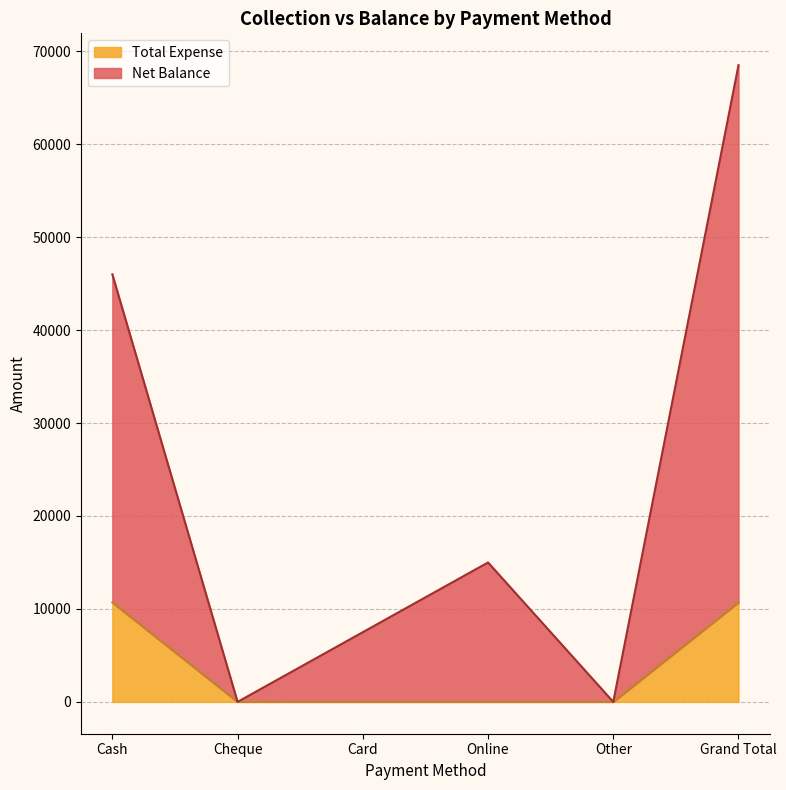

Count the number of categories in the chart.

6